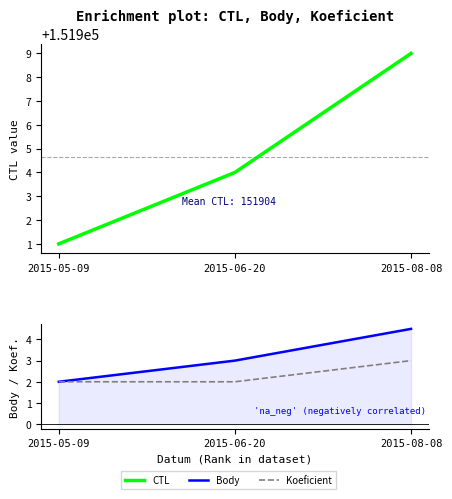

What are all the series names shown in the legend?

CTL, Body, Koeficient